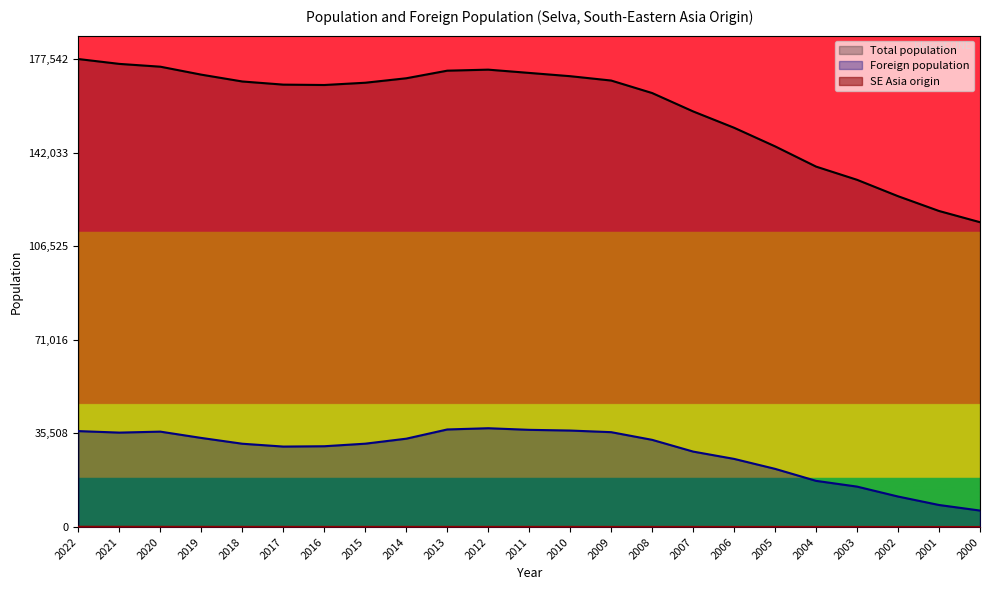

Rank the series by their average value, from highest to lowest.

Total population, Foreign population, SE Asia origin